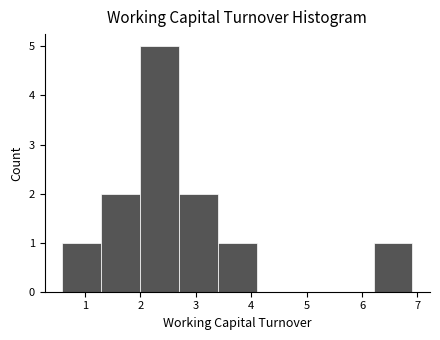

Over which range of the x-axis is the bar tallest?

2.0 to 2.7